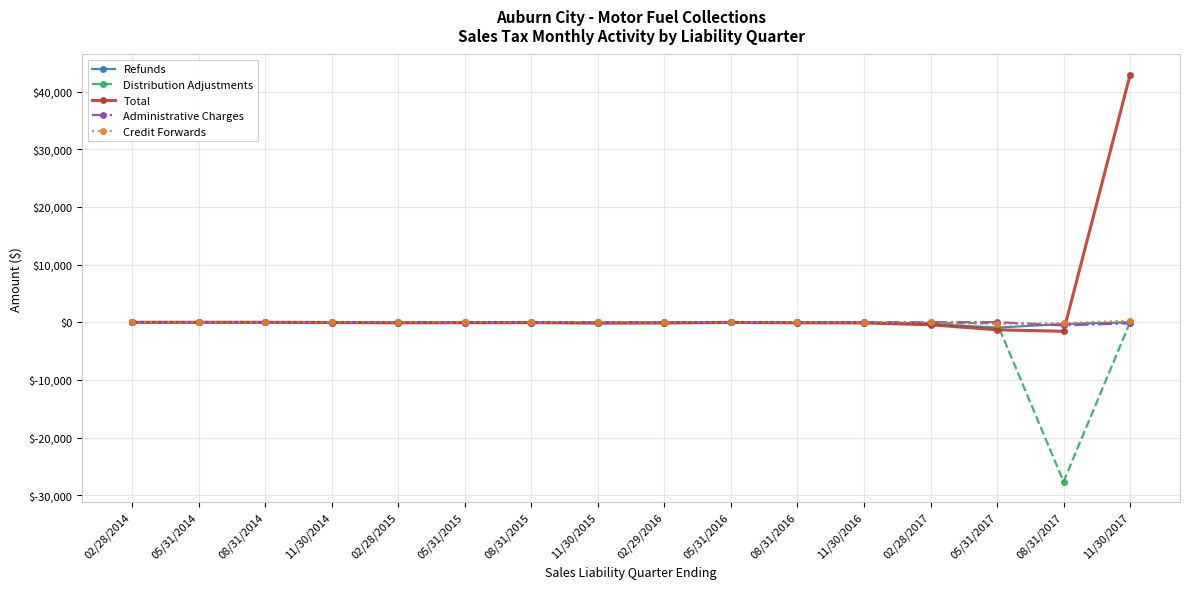

What is the sum of the Total values at 02/28/2014 and 08/31/2015?

-67.4